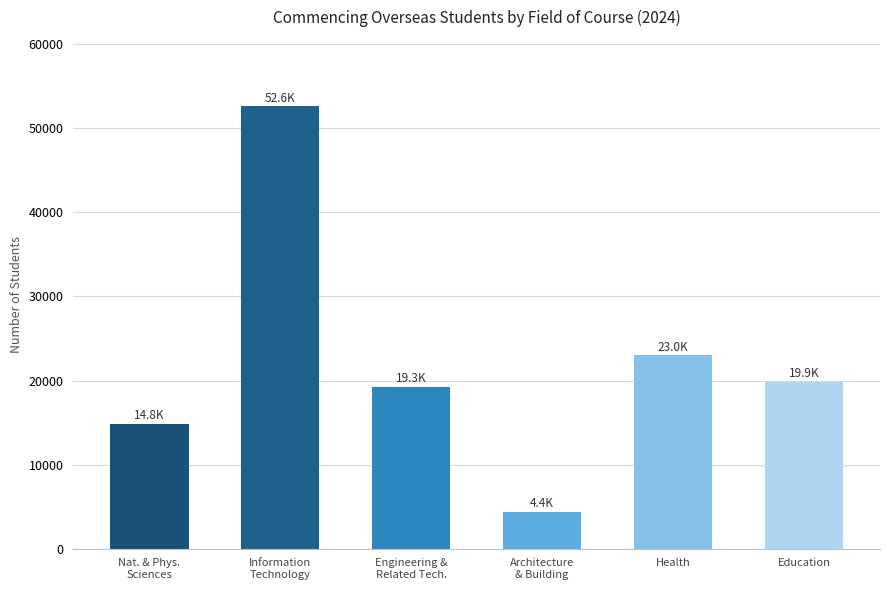

What is the greatest value displayed?

52622